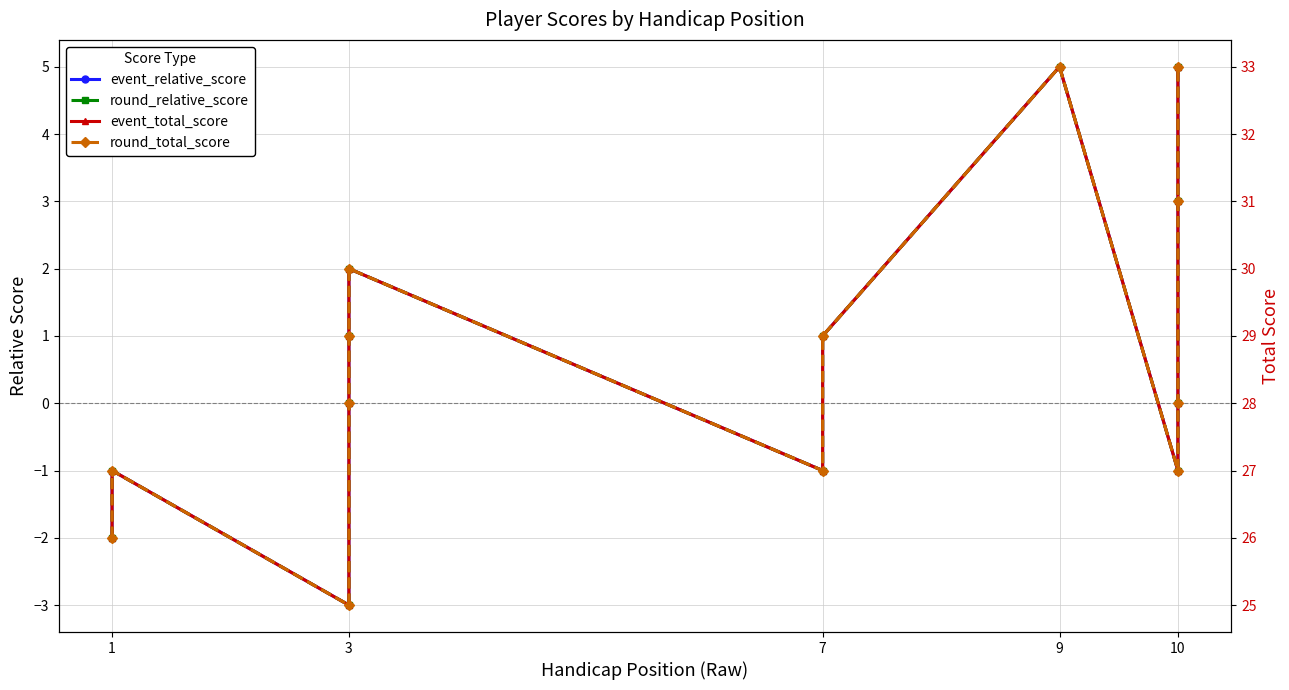

The event_total_score series shows 43 at 6. True or false?

False